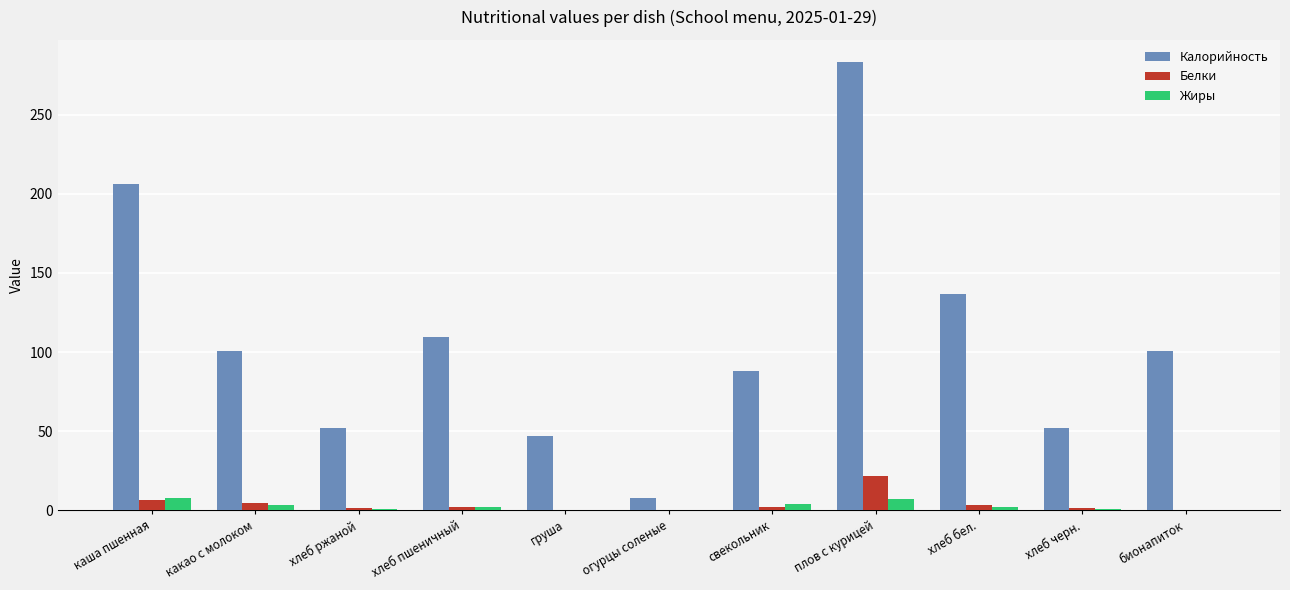

Are the bars grouped side by side (vs. stacked)?

Yes